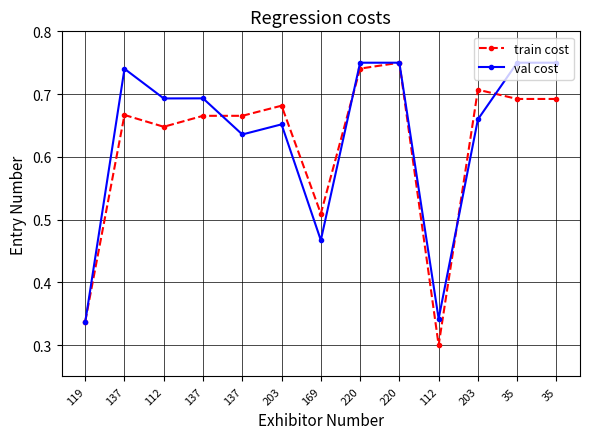

What are all the series names shown in the legend?

train cost, val cost